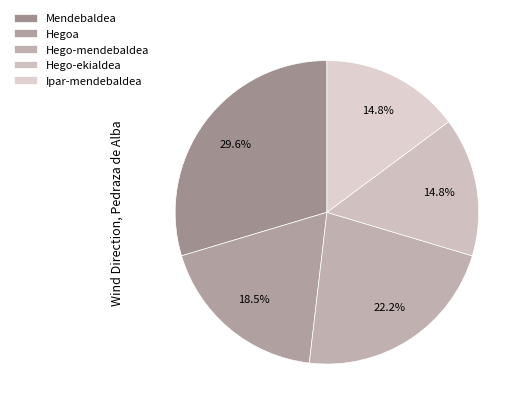

How many slices are in this pie chart?

5